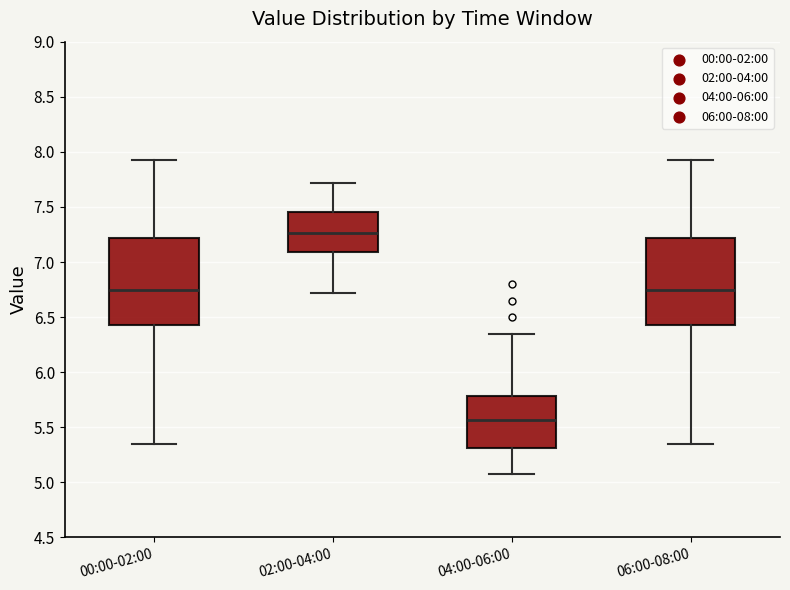

Which box's median line is the highest?

02:00-04:00